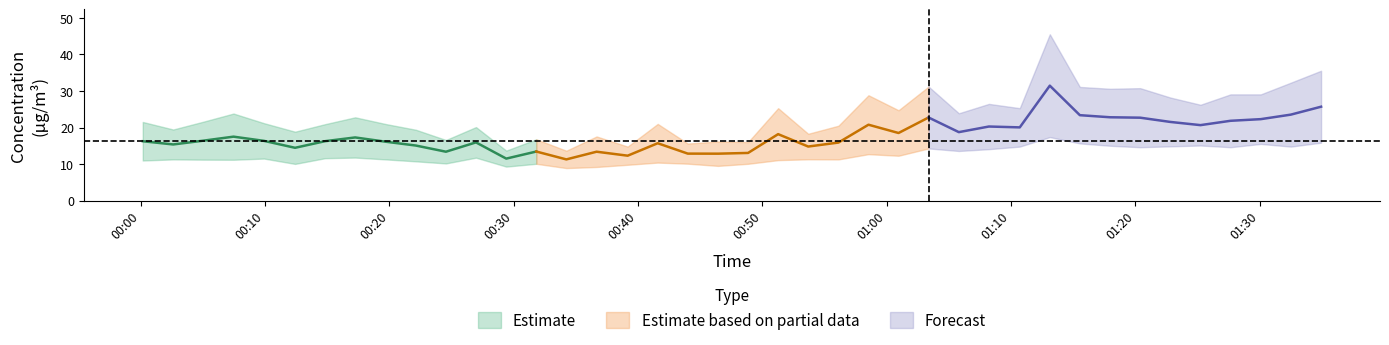

The P1 series shows 36.5 at 8. True or false?

False